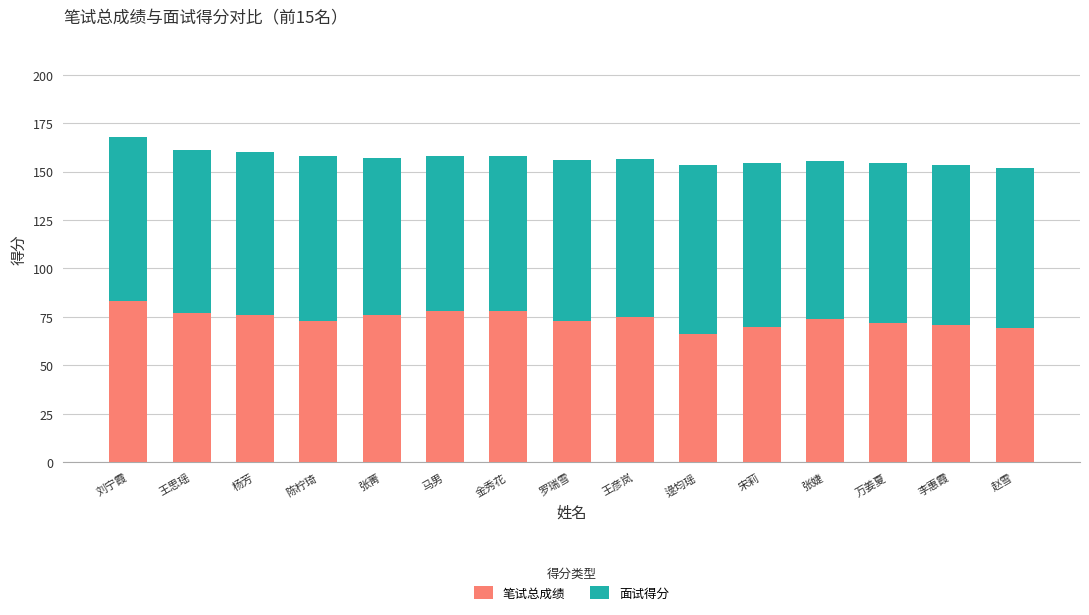

What is the difference between the second highest and second lowest values in the 笔试总成绩 series?

9.0